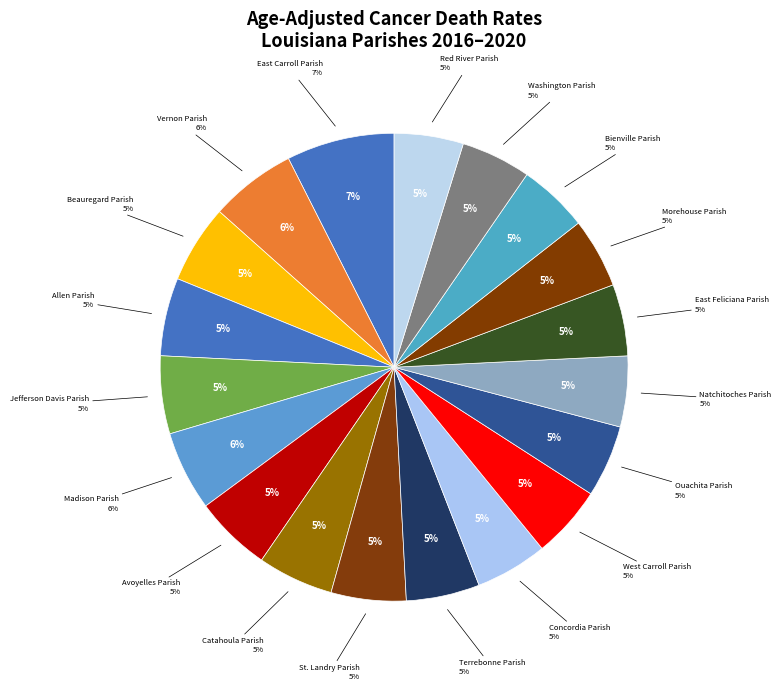

Does any single category account for the majority?

No